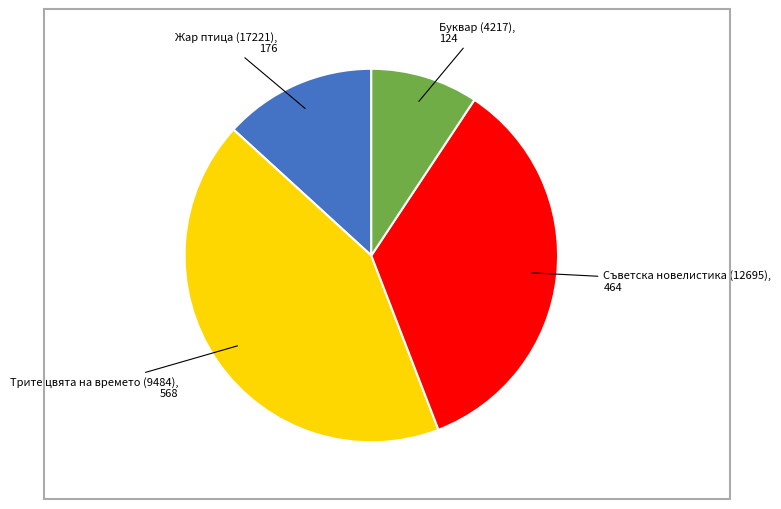

Is there any slice that represents more than half of the pie?

No